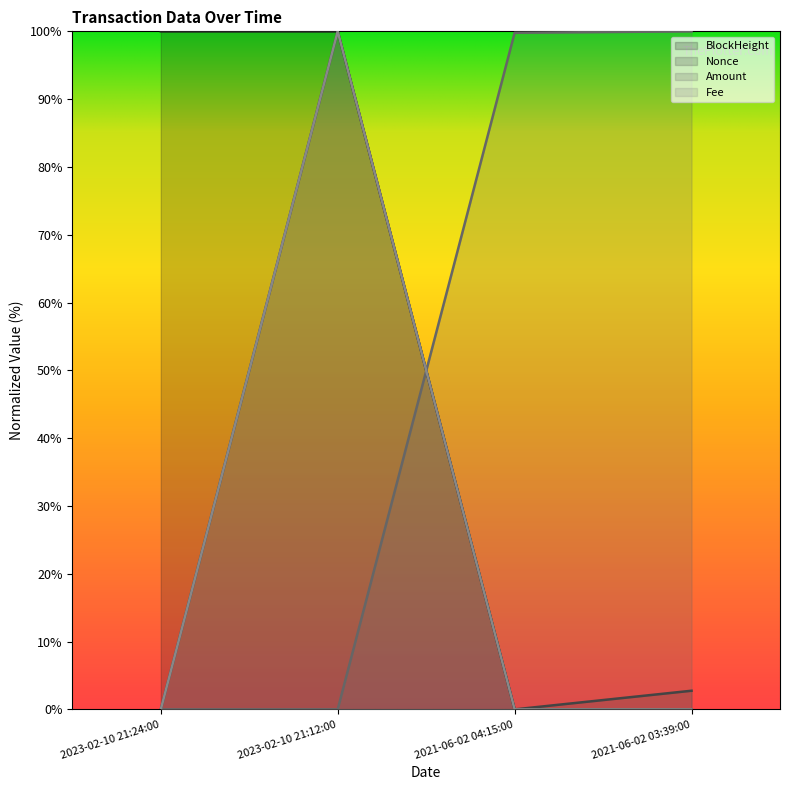

Where is Fee nearest to the value 50?

2023-02-10 21:24:00